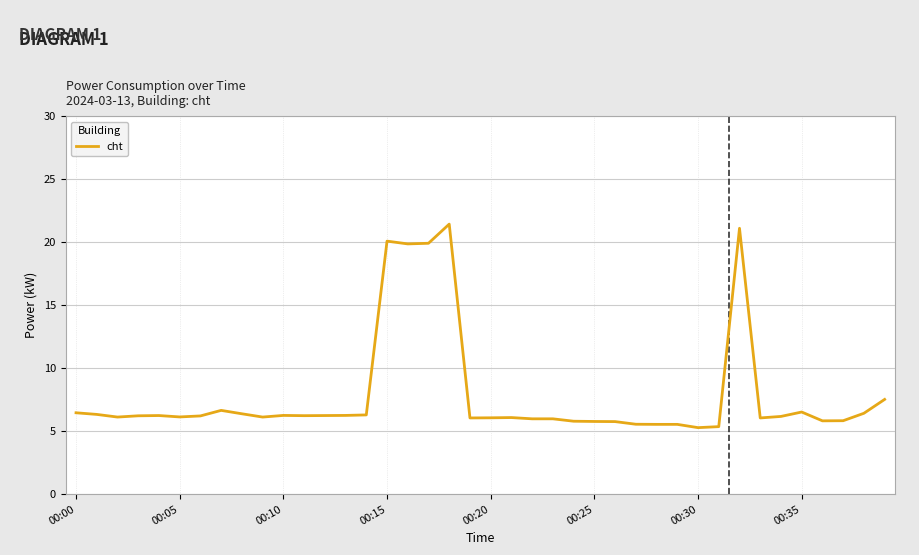

What is the minimum value shown in the chart?

5.3